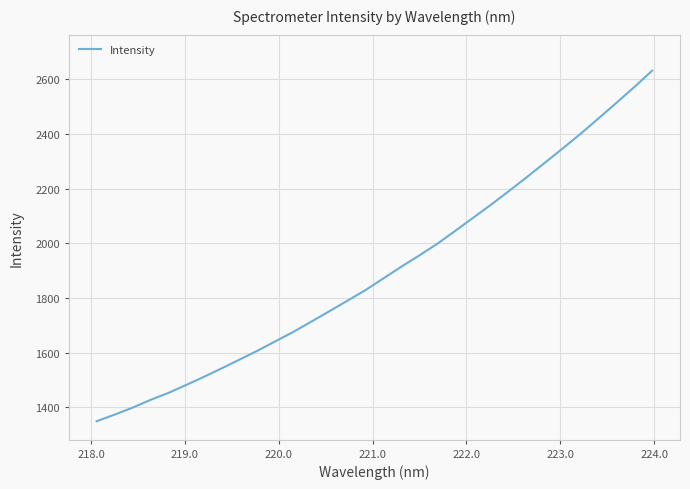

What is the minimum value shown in the chart?

1349.7